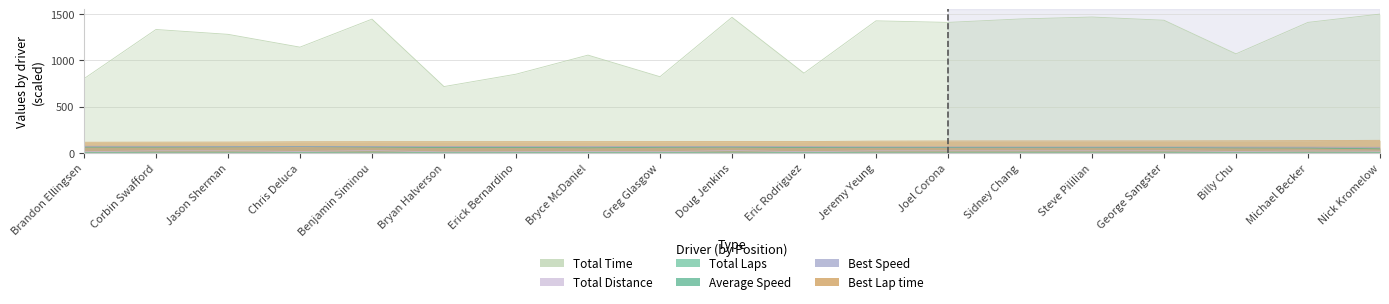

Which category has the highest value across all series?

Nick Kromelow